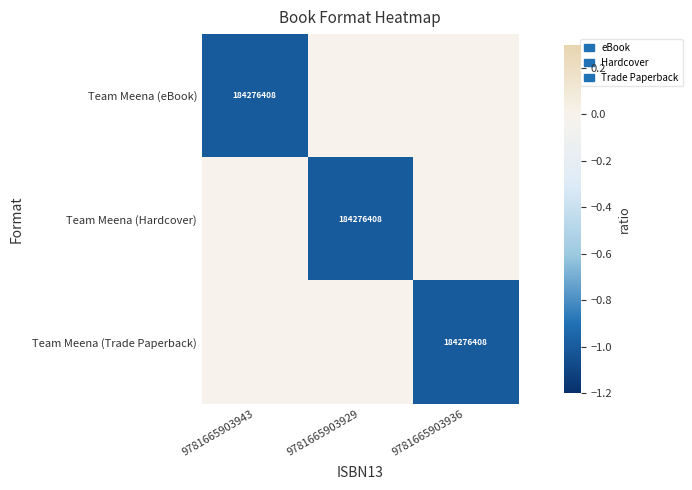

The Team Meena (Hardcover) series shows 184276408 at 9781665903929. True or false?

True